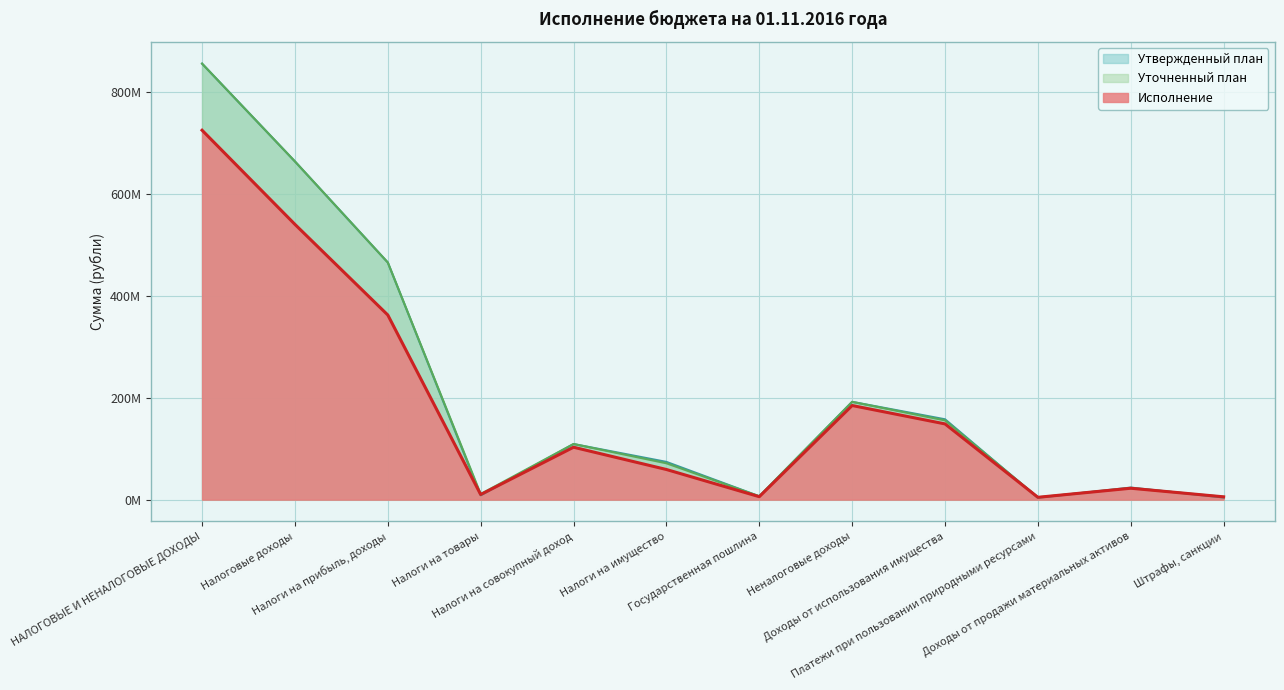

What is the label of the 5th point from the right?

Неналоговые доходы